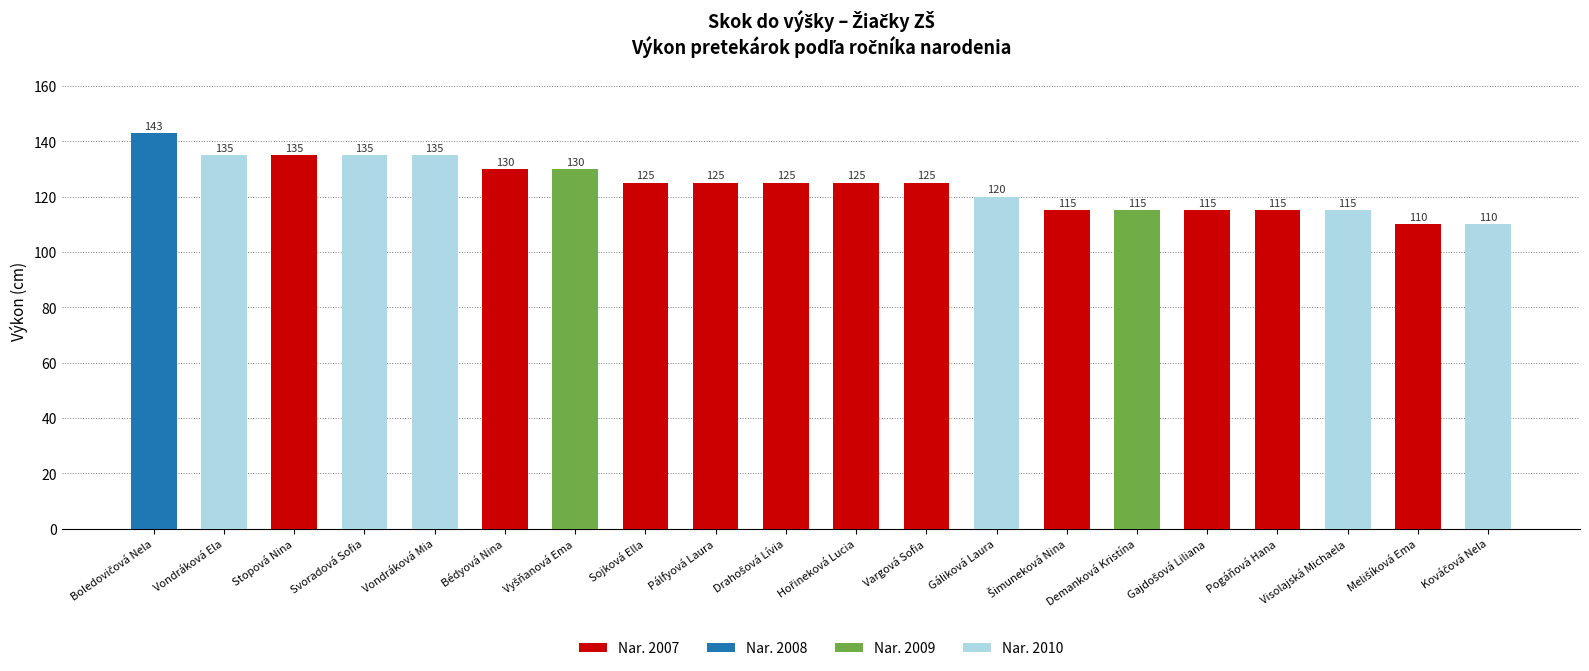

True or false: the data shows 213 at Bédyová Nina.

False